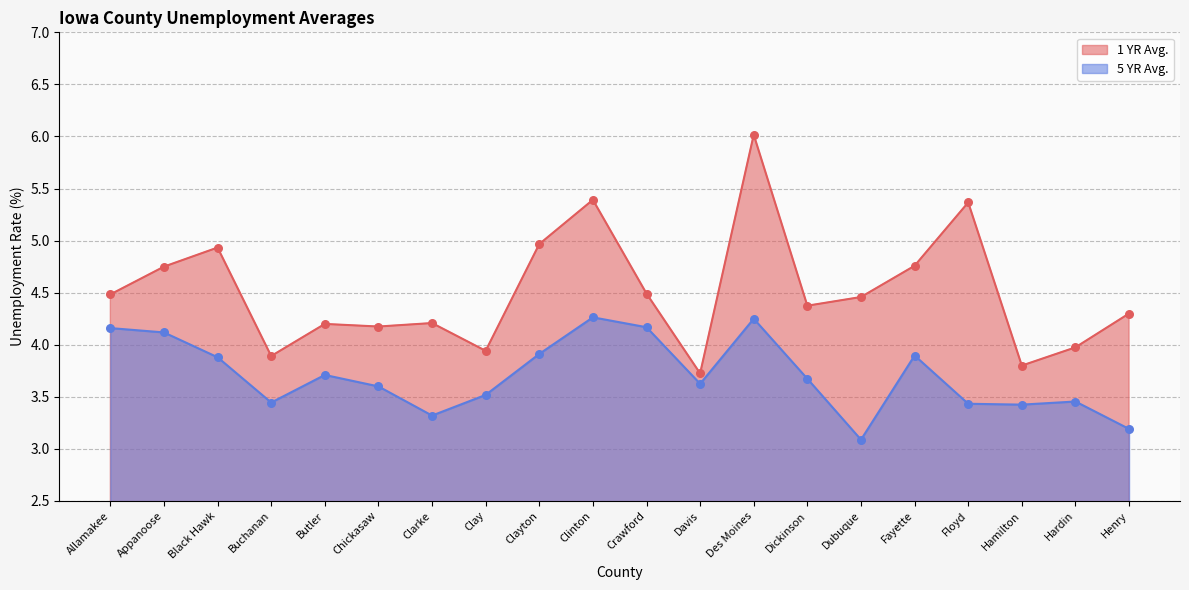

What is the total value across all series at Des Moines?

10.3